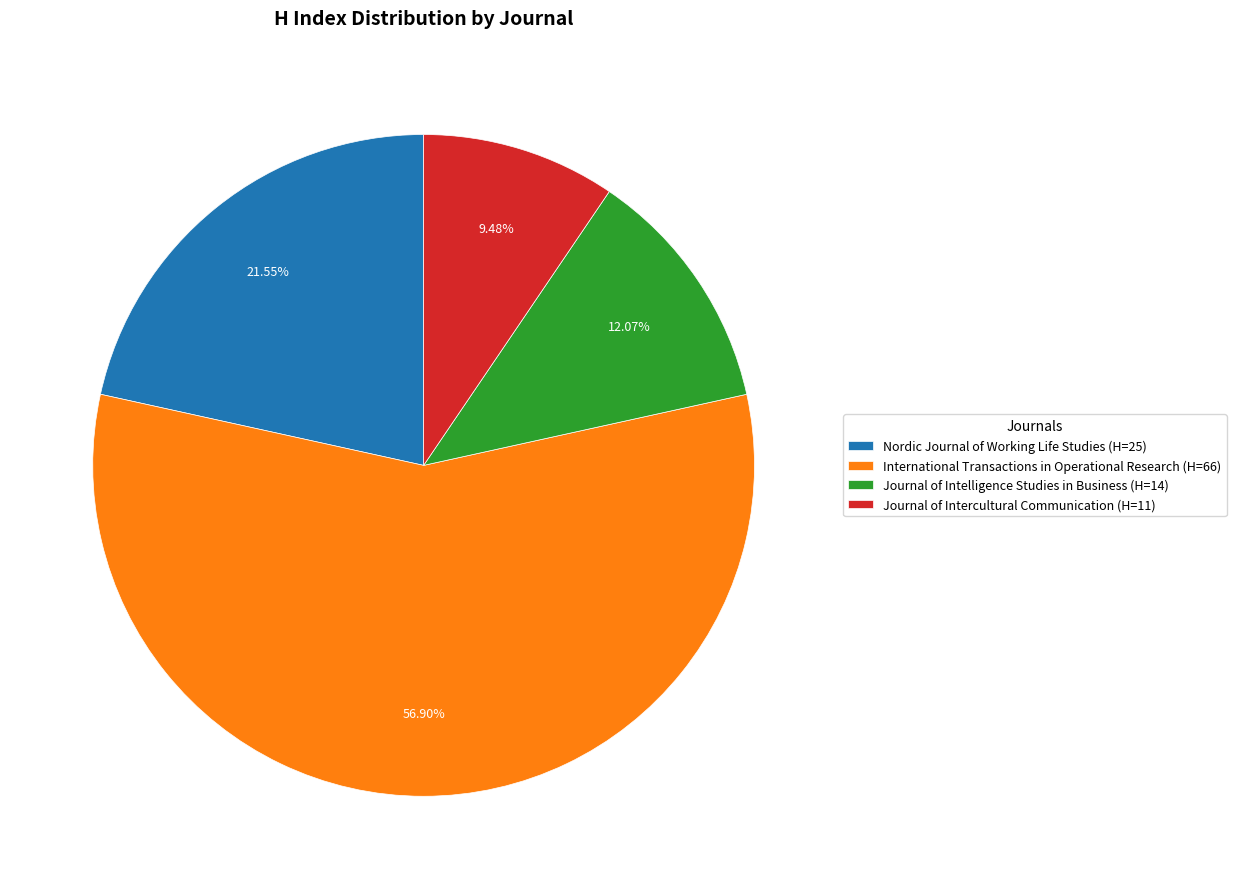

Which slice represents more than half of the pie?

International Transactions in Operational Research